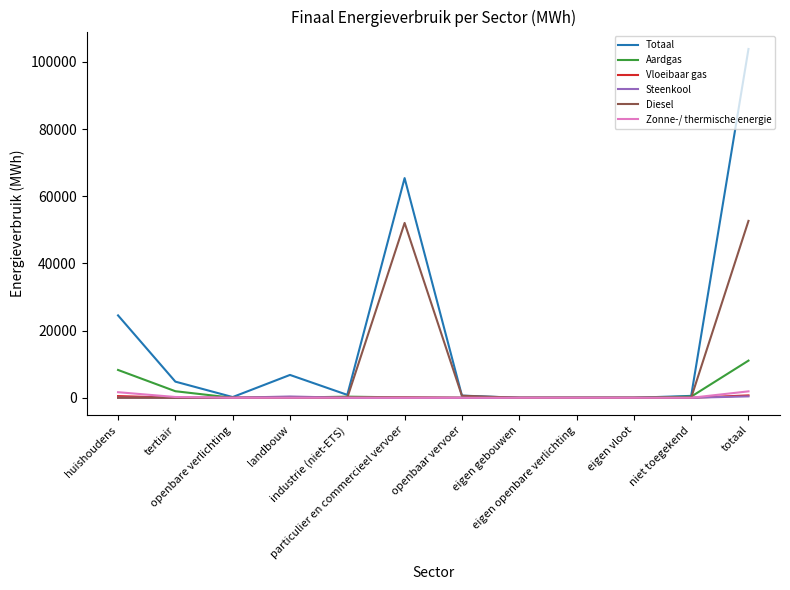

Read the Zonne-/ thermische energie value at huishoudens.

1662.7